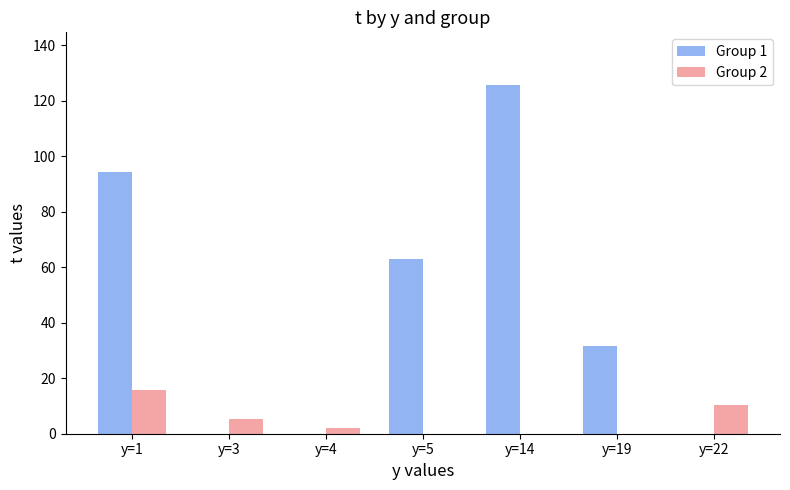

How many groups of bars are there?

7